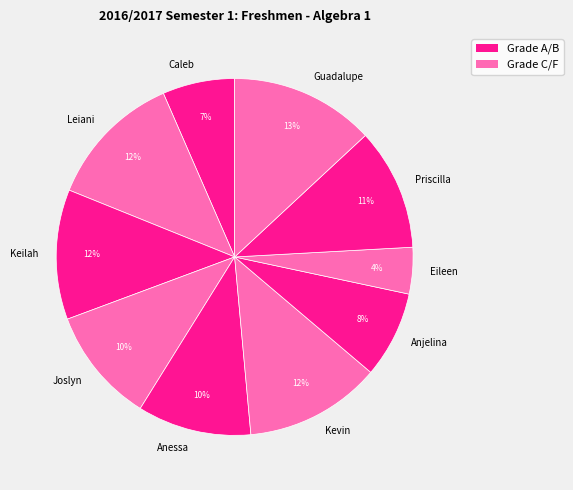

Is the sum of Joslyn and Eileen greater than half?

No